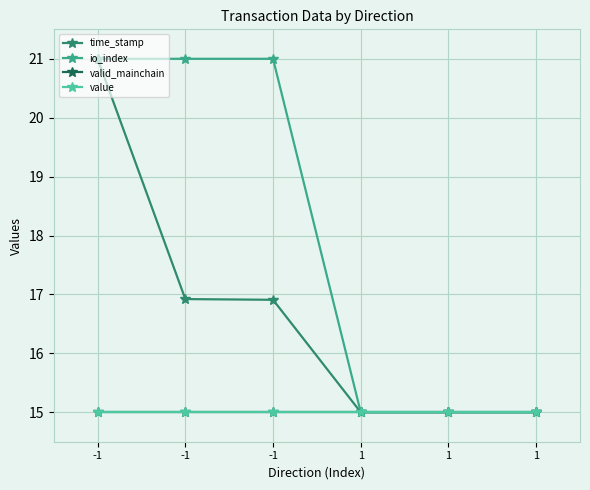

True or false: io_index has more than 1 points higher than both neighbors.

False